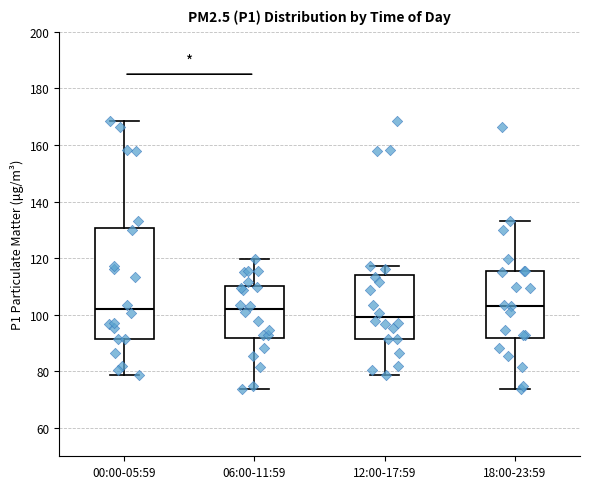

Reading left to right, transcribe this box plot: for each box, give where its median line is, the range the box spans, and where its two whiskers end, as read against the y-axis. The values are not printed on the chart, so give them approximately, as read against the axis.

00:00-05:59: median 102, box 92 to 130, whiskers 78 to 168
06:00-11:59: median 102, box 92 to 110, whiskers 74 to 120
12:00-17:59: median 100, box 92 to 114, whiskers 78 to 118
18:00-23:59: median 104, box 92 to 116, whiskers 74 to 134